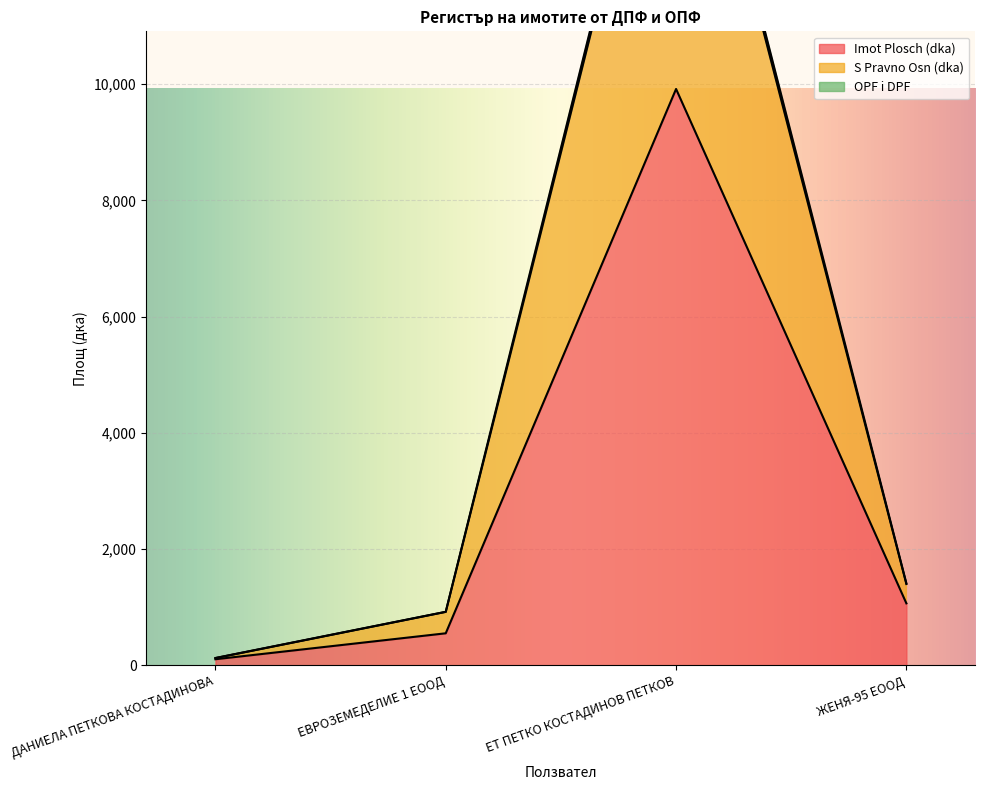

True or false: S Pravno Osn (dka) and OPF i DPF cross at least once.

False